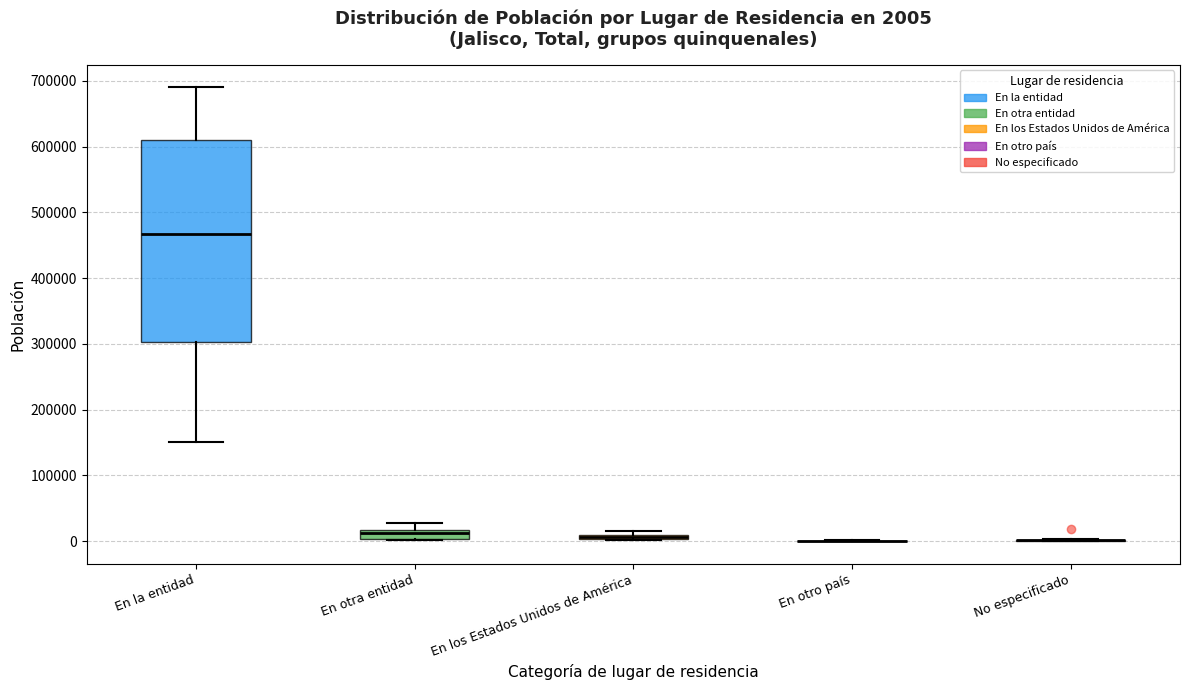

Which box is the tallest, from its lower edge to its upper edge?

En la entidad